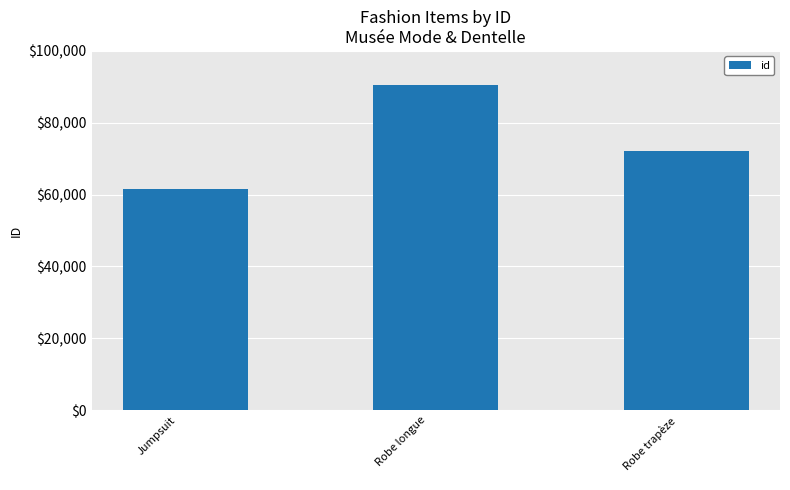

Rank the categories by value from highest to lowest.

Robe longue
, Robe trapèze
, Jumpsuit
